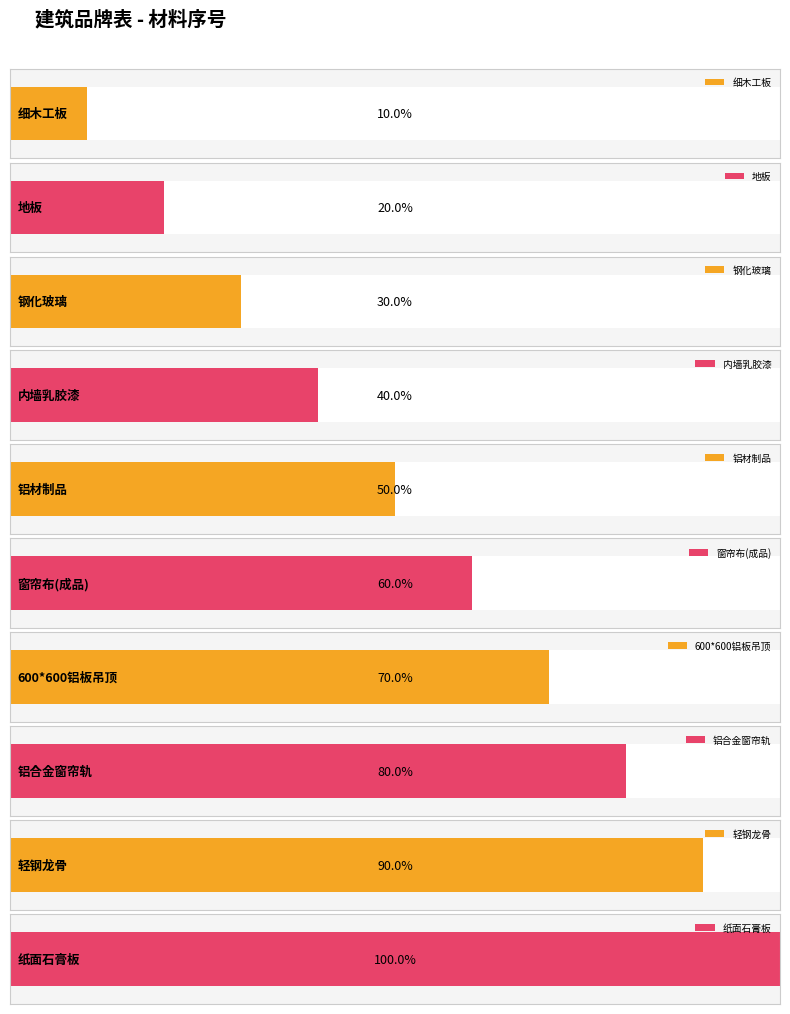

The chart shows a value of 10 at 600*600铝板吊顶. True or false?

False